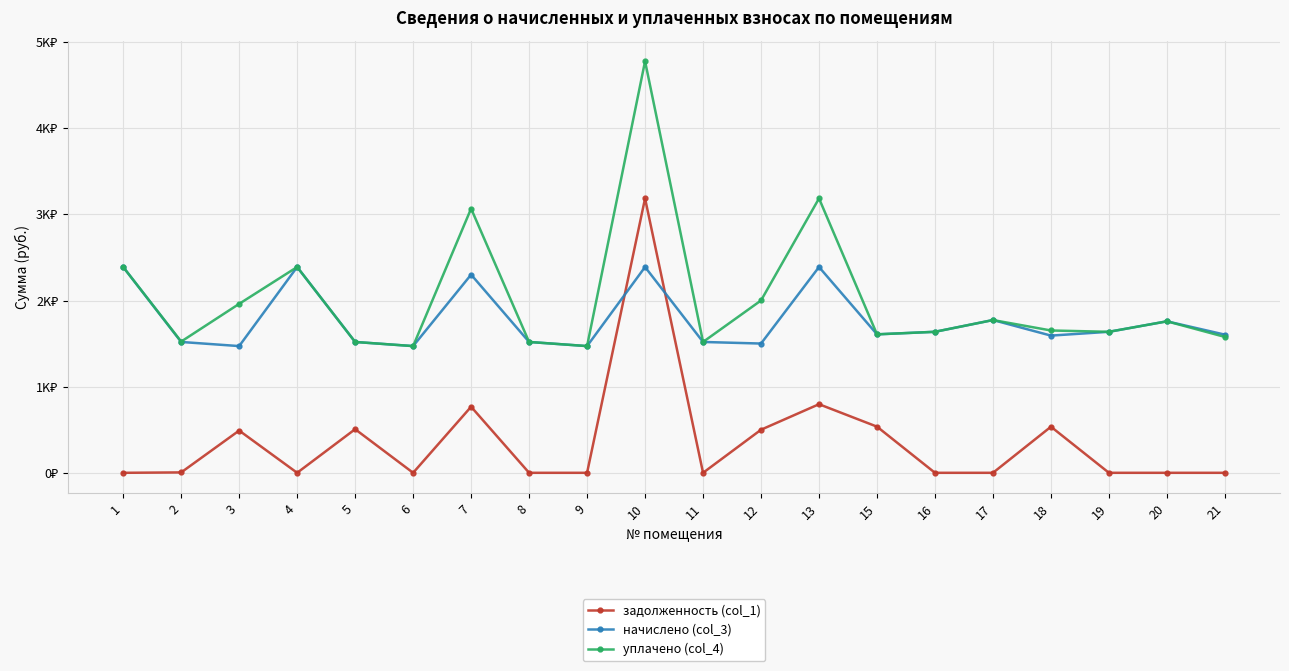

Rank the series at 3 from lowest to highest value.

задолженность (col_1), начислено (col_3), уплачено (col_4)